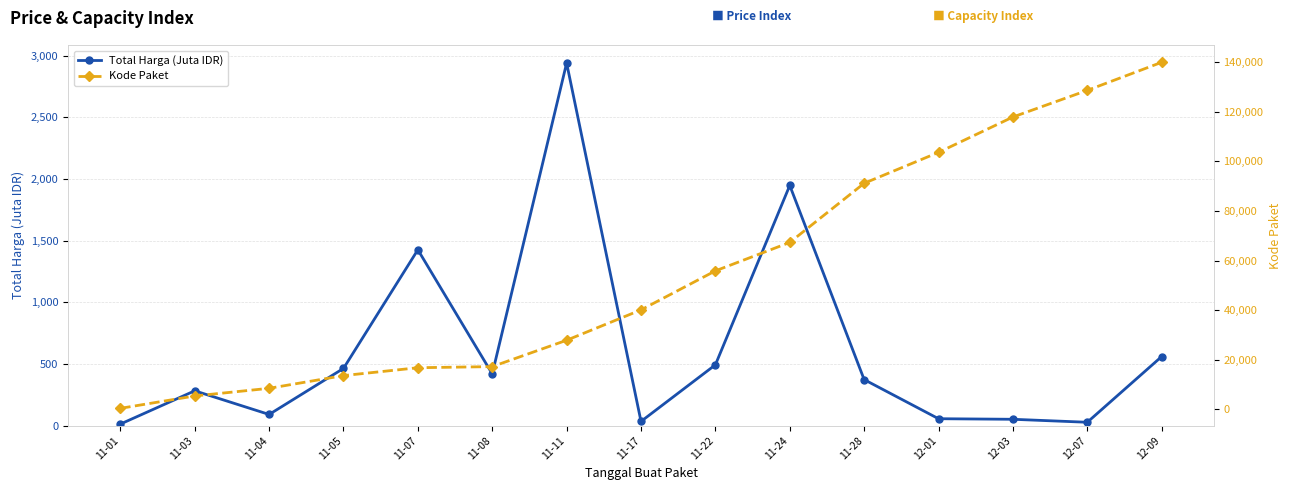

The value of Total Harga (Juta IDR) at 11-04 is 141.3. True or false?

False